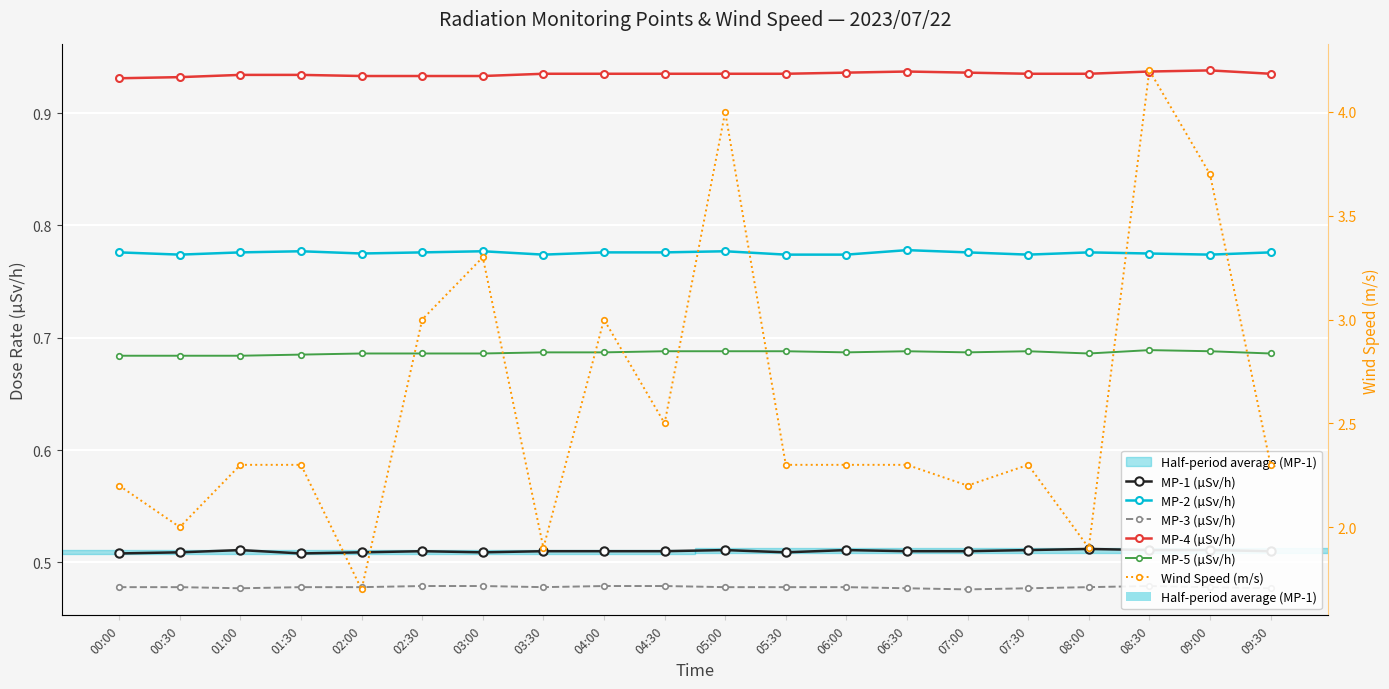

Is it true that Wind Speed (m/s) equals 6.6 at 09:00?

False